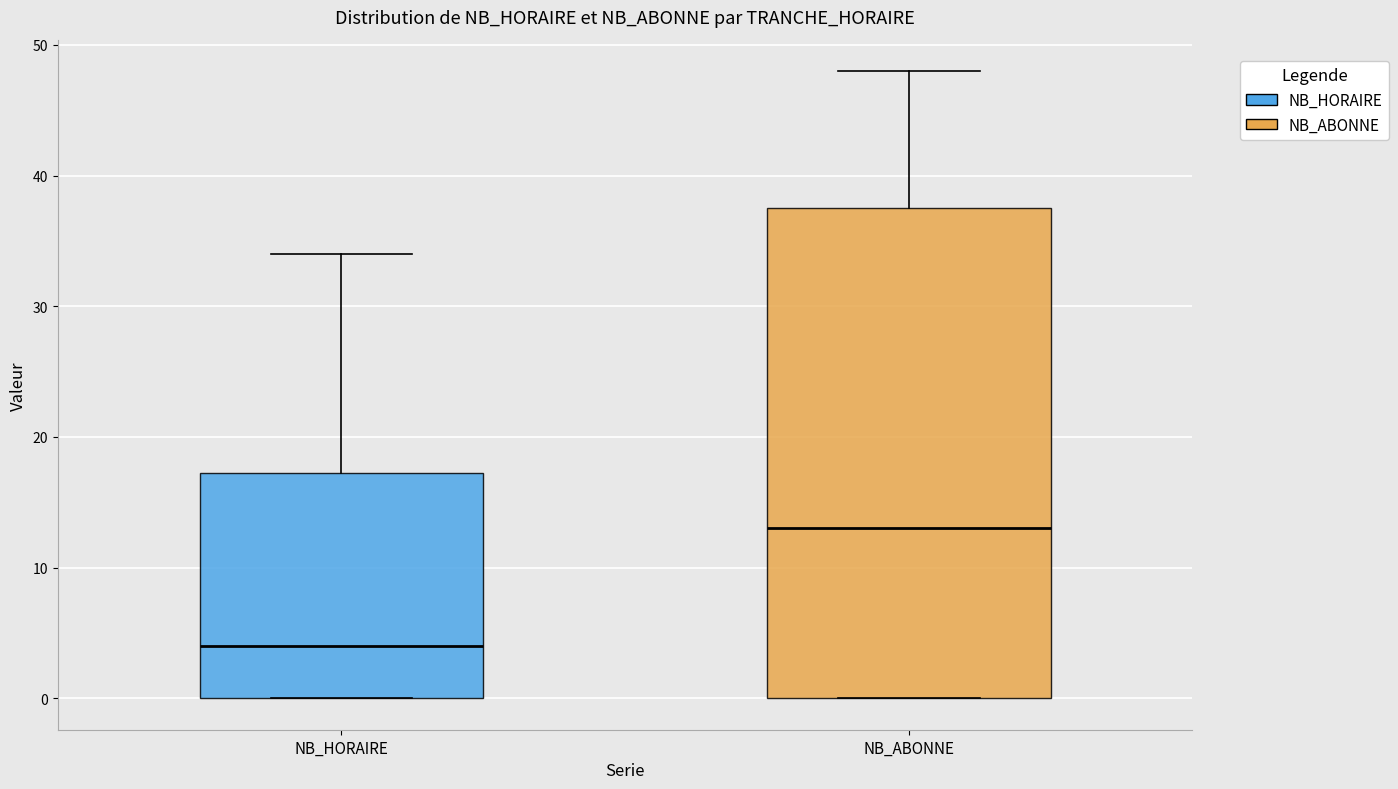

Which box's median line is the highest?

NB_ABONNE